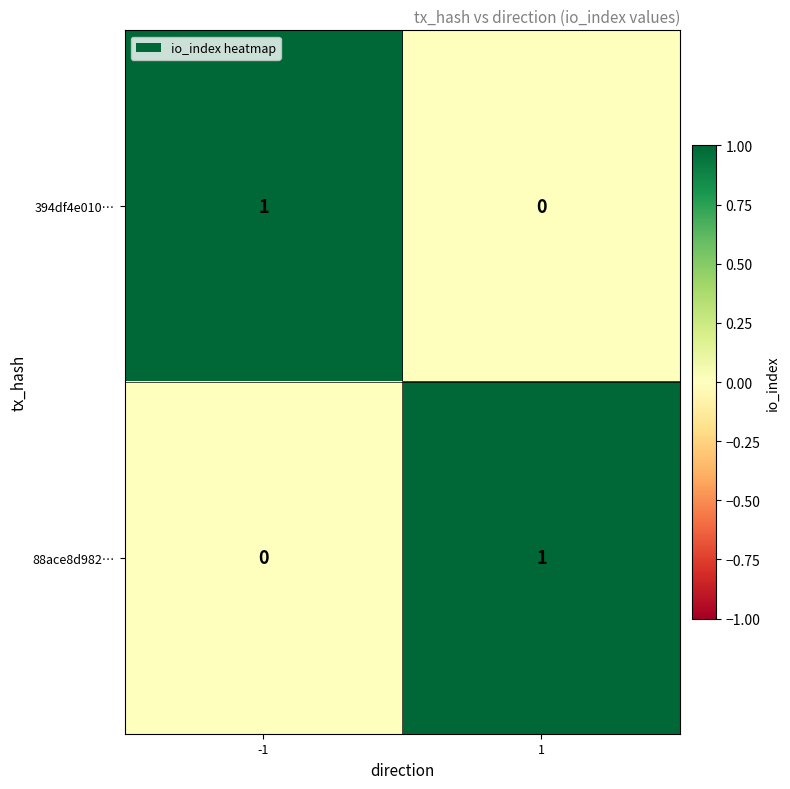

At 1, list the series in order from smallest to largest.

394df4e010…, 88ace8d982…